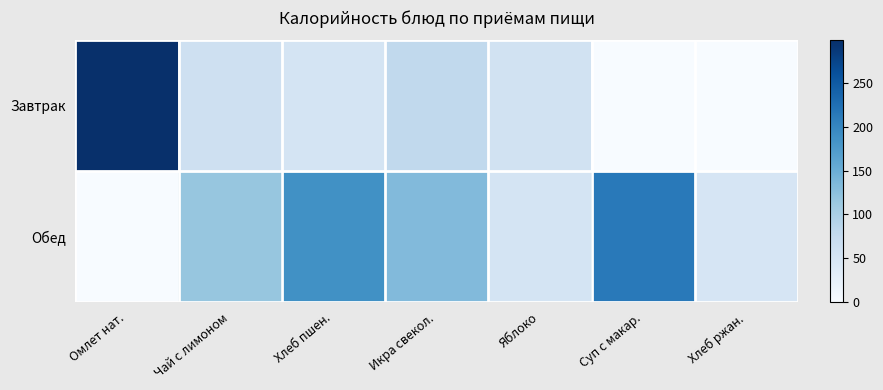

What is the total value across all series at Омлет нат.?

298.6